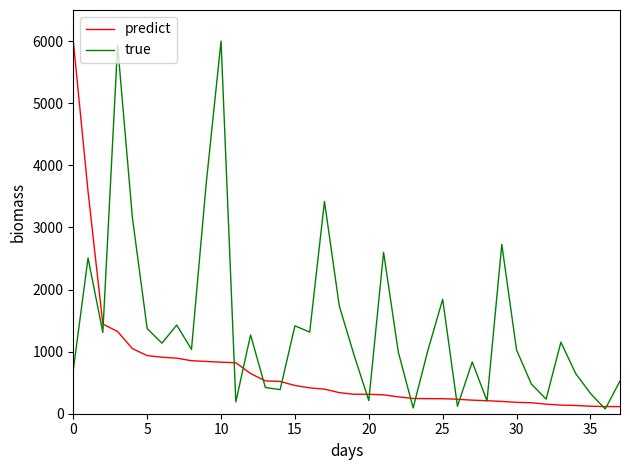

Which series has the largest total across all categories?

true